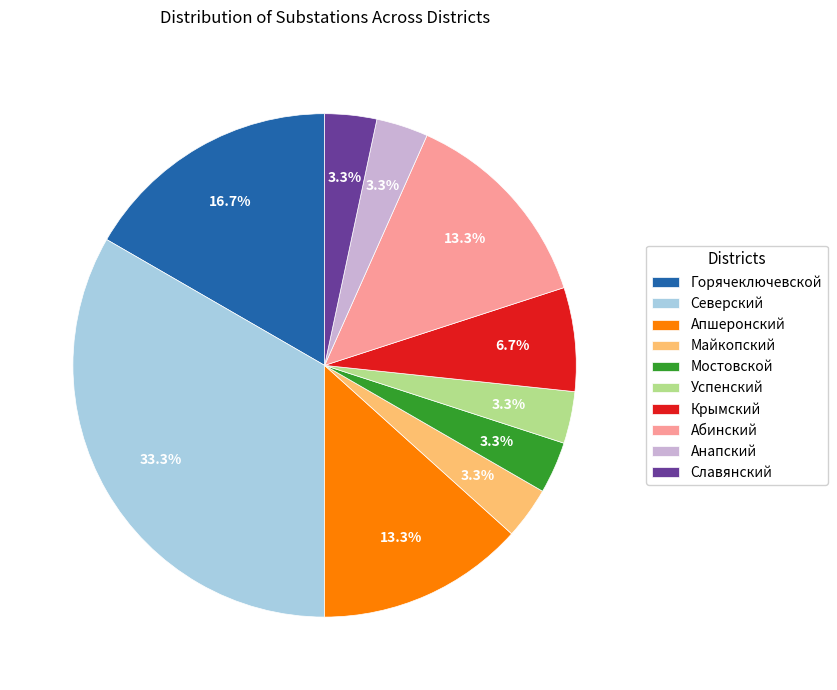

How much of the chart is everything except Крымский?

93.3%